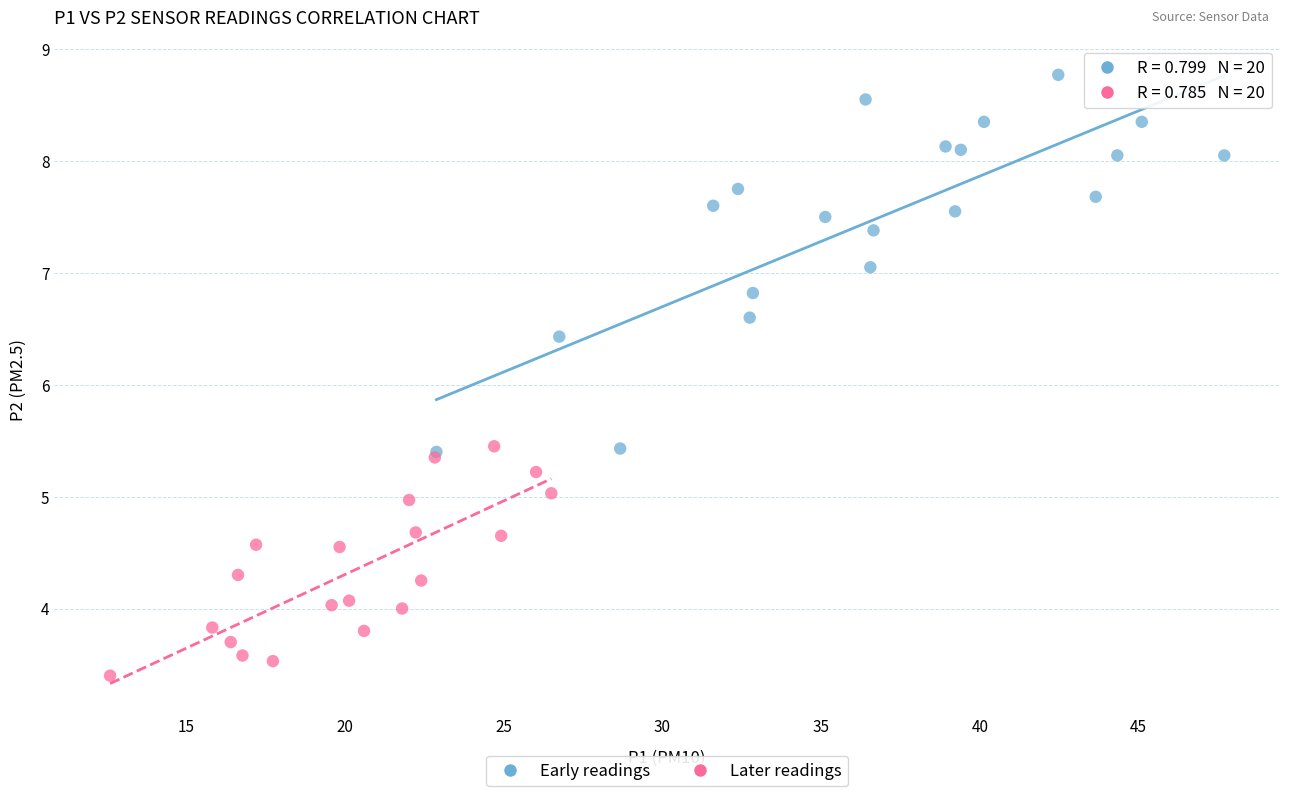

Which series contains the highest Y value?

Early readings